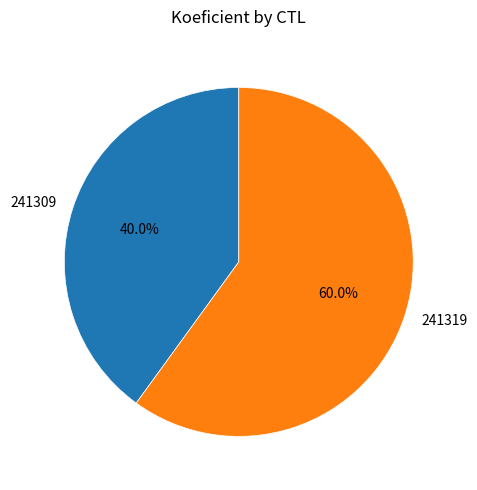

Rank the categories by value from lowest to highest.

241309, 241319